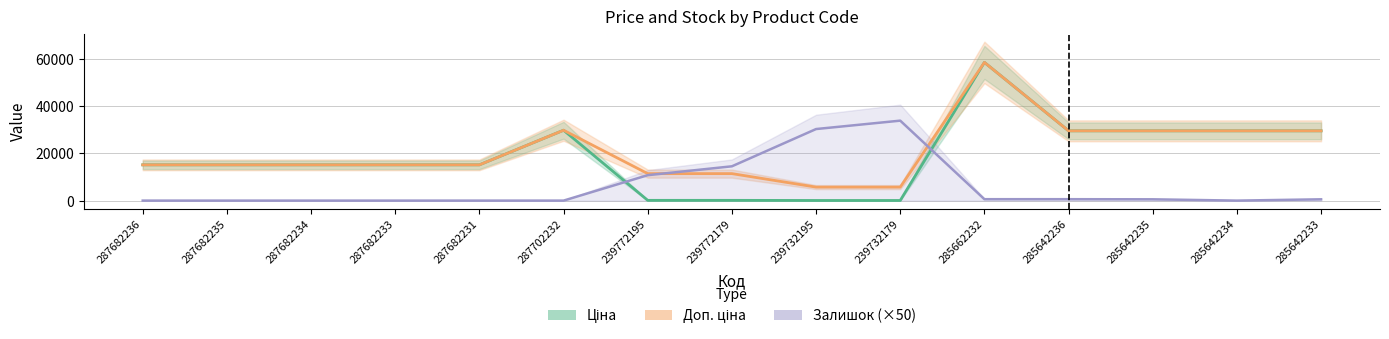

True or false: Залишок and Доп. ціна cross at least once.

True